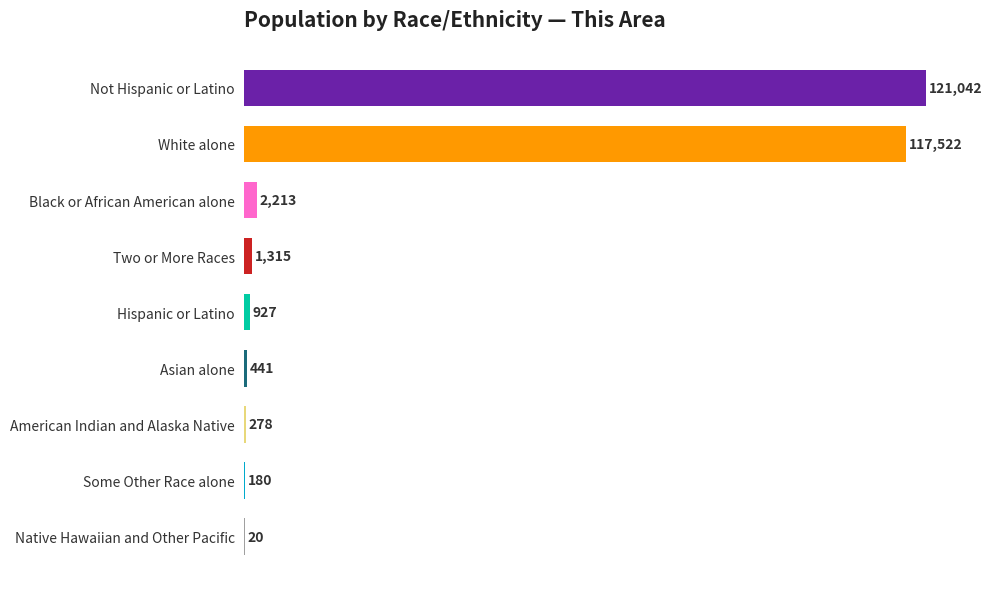

What is the average value?

27104